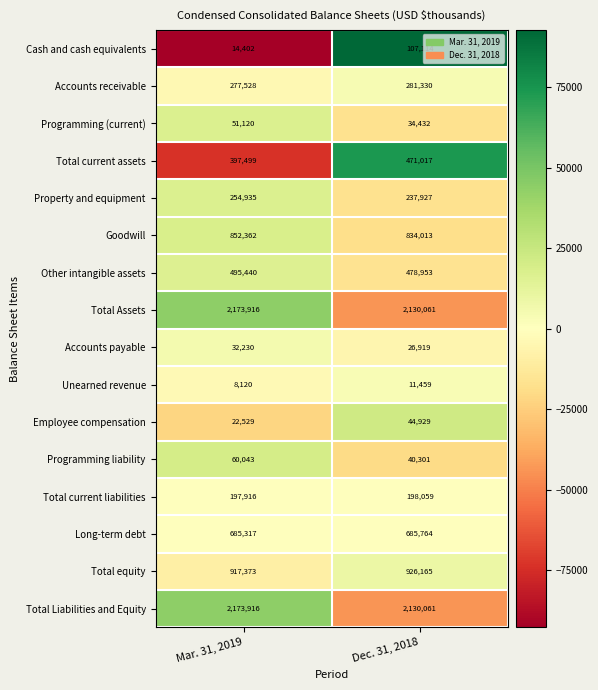

What is the difference between the highest and lowest values at Mar. 31, 2019?

2165796